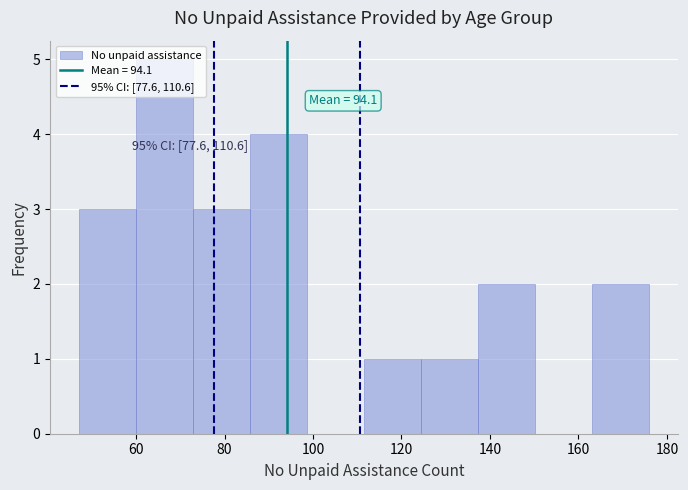

Over which range of the x-axis is the bar tallest?

60 to 72